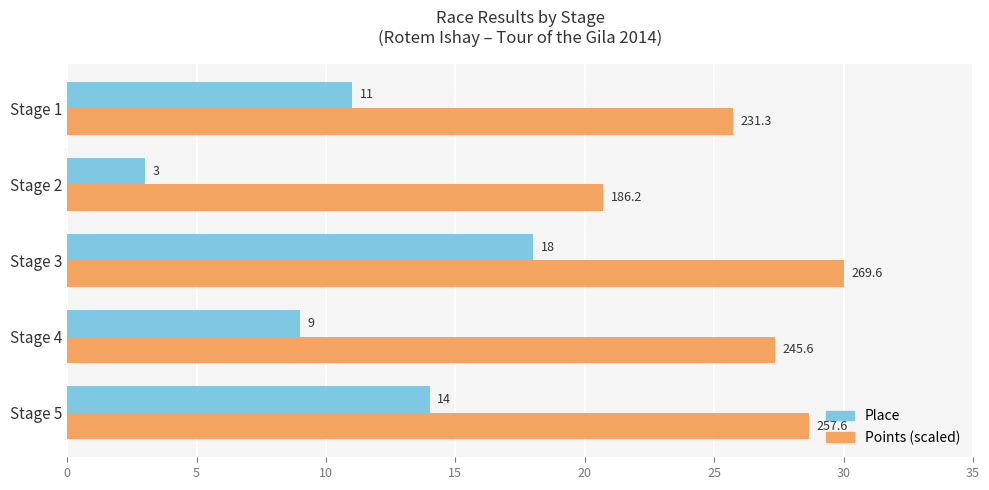

What is the difference between the second highest and second lowest values in the Place series?

5.0